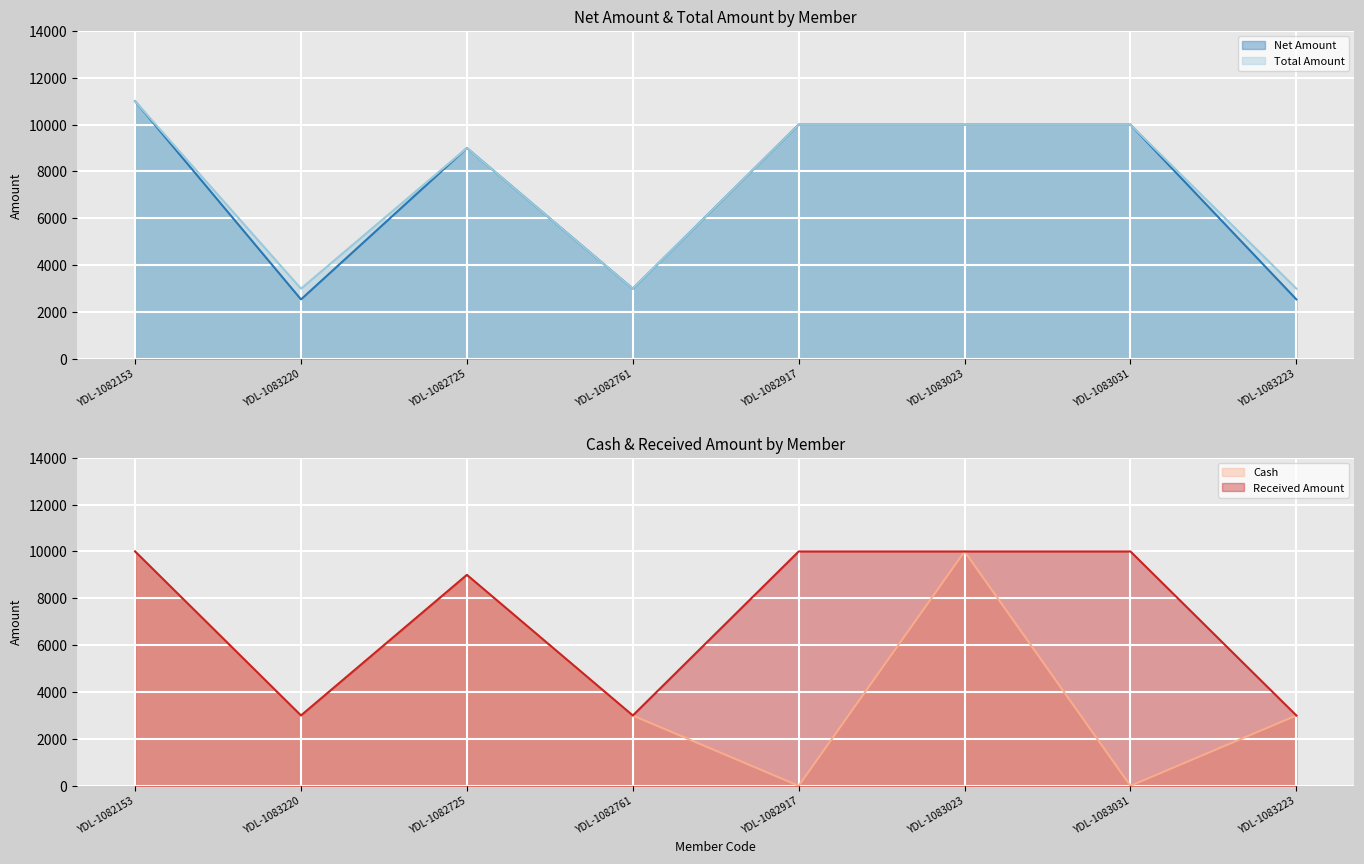

Reading left to right, what are all the values shown in this chart?

Net Amount: YDL-1082153=11000.0	YDL-1083220=2542.4	YDL-1082725=9000.0	YDL-1082761=3000.0	YDL-1082917=10000.0	YDL-1083023=10000.0	YDL-1083031=10000.0	YDL-1083223=2542.4
Total Amount: YDL-1082153=11000.0	YDL-1083220=3000.0	YDL-1082725=9000.0	YDL-1082761=3000.0	YDL-1082917=10000.0	YDL-1083023=10000.0	YDL-1083031=10000.0	YDL-1083223=3000.0
Cash: YDL-1082153=10000.0	YDL-1083220=3000.0	YDL-1082725=9000.0	YDL-1082761=3000.0	YDL-1082917=0.0	YDL-1083023=10000.0	YDL-1083031=0.0	YDL-1083223=3000.0
Received Amount: YDL-1082153=10000.0	YDL-1083220=3000.0	YDL-1082725=9000.0	YDL-1082761=3000.0	YDL-1082917=10000.0	YDL-1083023=10000.0	YDL-1083031=10000.0	YDL-1083223=3000.0